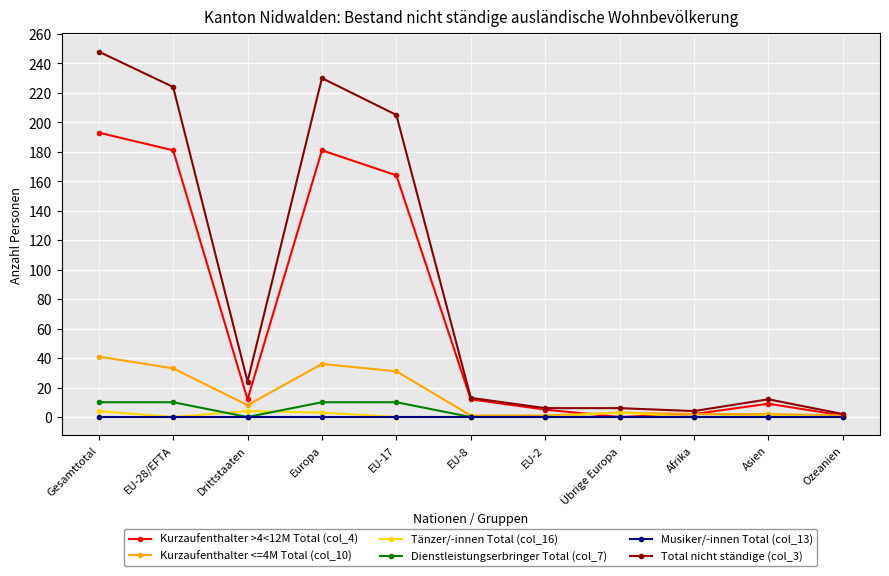

What is the label of the 1st point from the left?

Gesamttotal